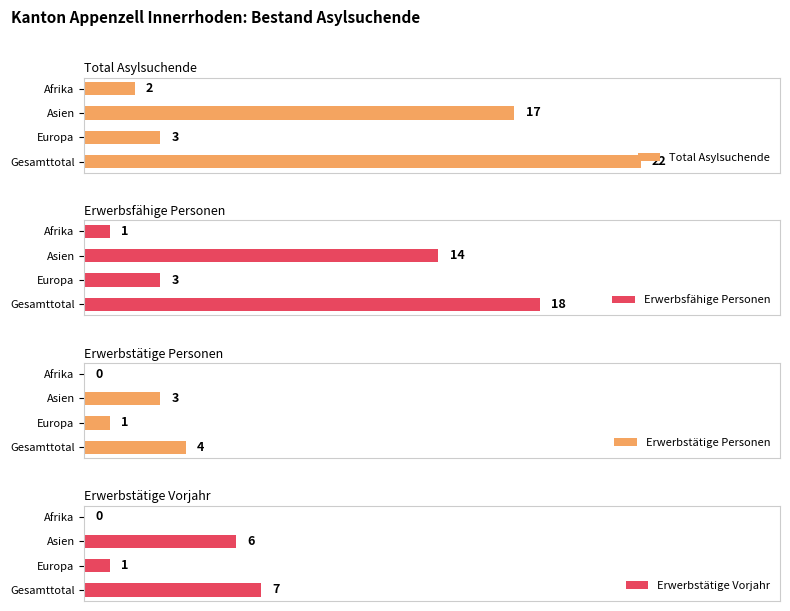

Rank the categories by Total Asylsuchende value from highest to lowest.

Gesamttotal, Asien, Europa, Afrika